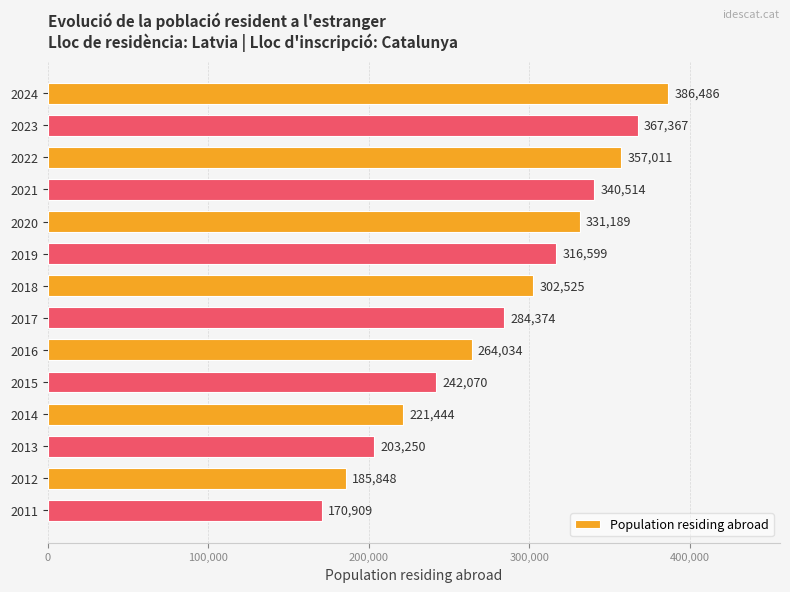

Reading top to bottom, transcribe all the data shown in this chart.

2024=386486	2023=367367	2022=357011	2021=340514	2020=331189	2019=316599	2018=302525	2017=284374	2016=264034	2015=242070	2014=221444	2013=203250	2012=185848	2011=170909